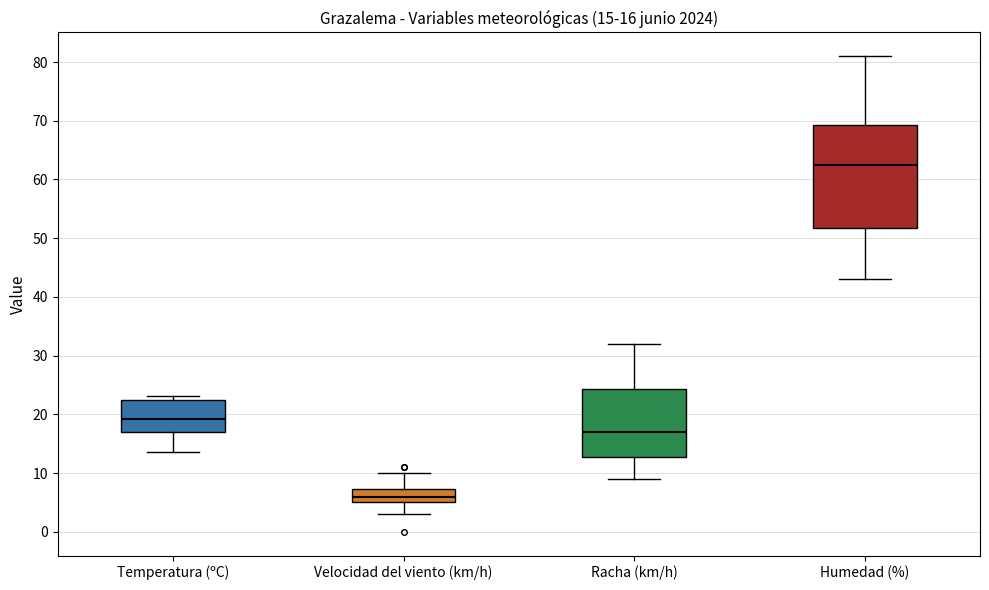

Which box is the tallest, from its lower edge to its upper edge?

Humedad (%)